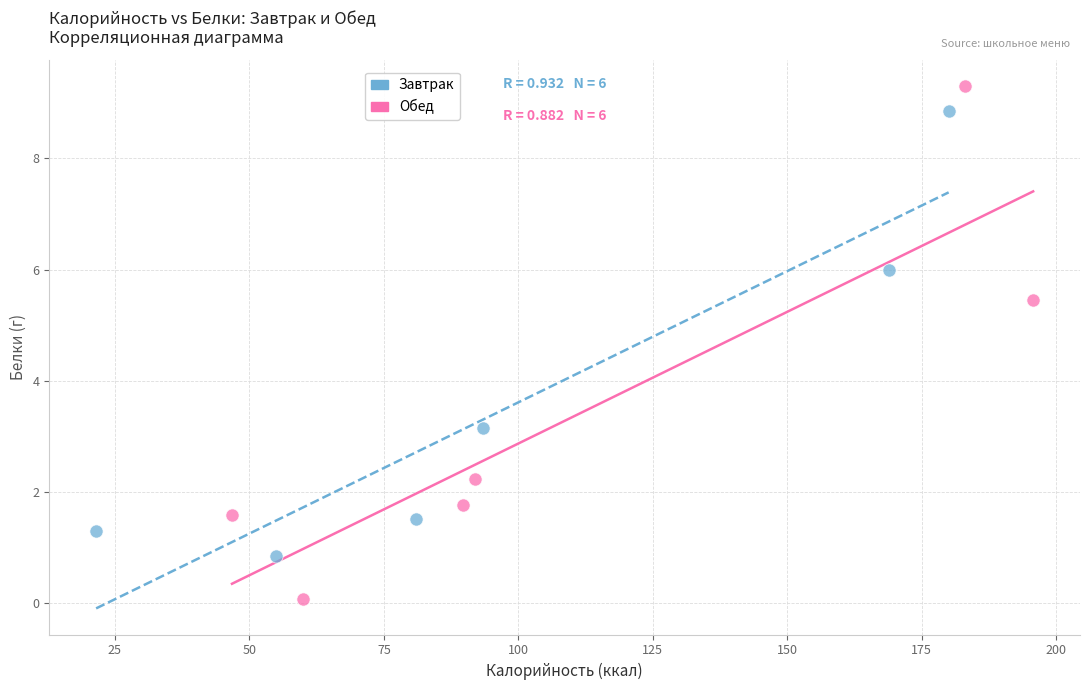

Which series has the widest spread of Y values?

Обед